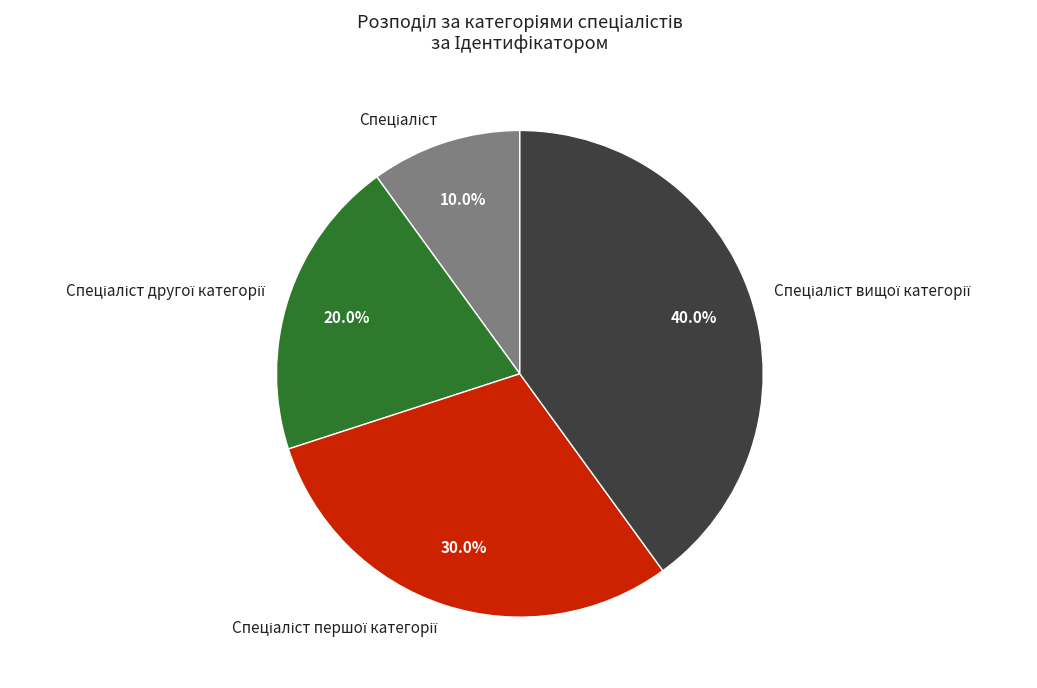

Is there any slice that represents more than half of the pie?

No